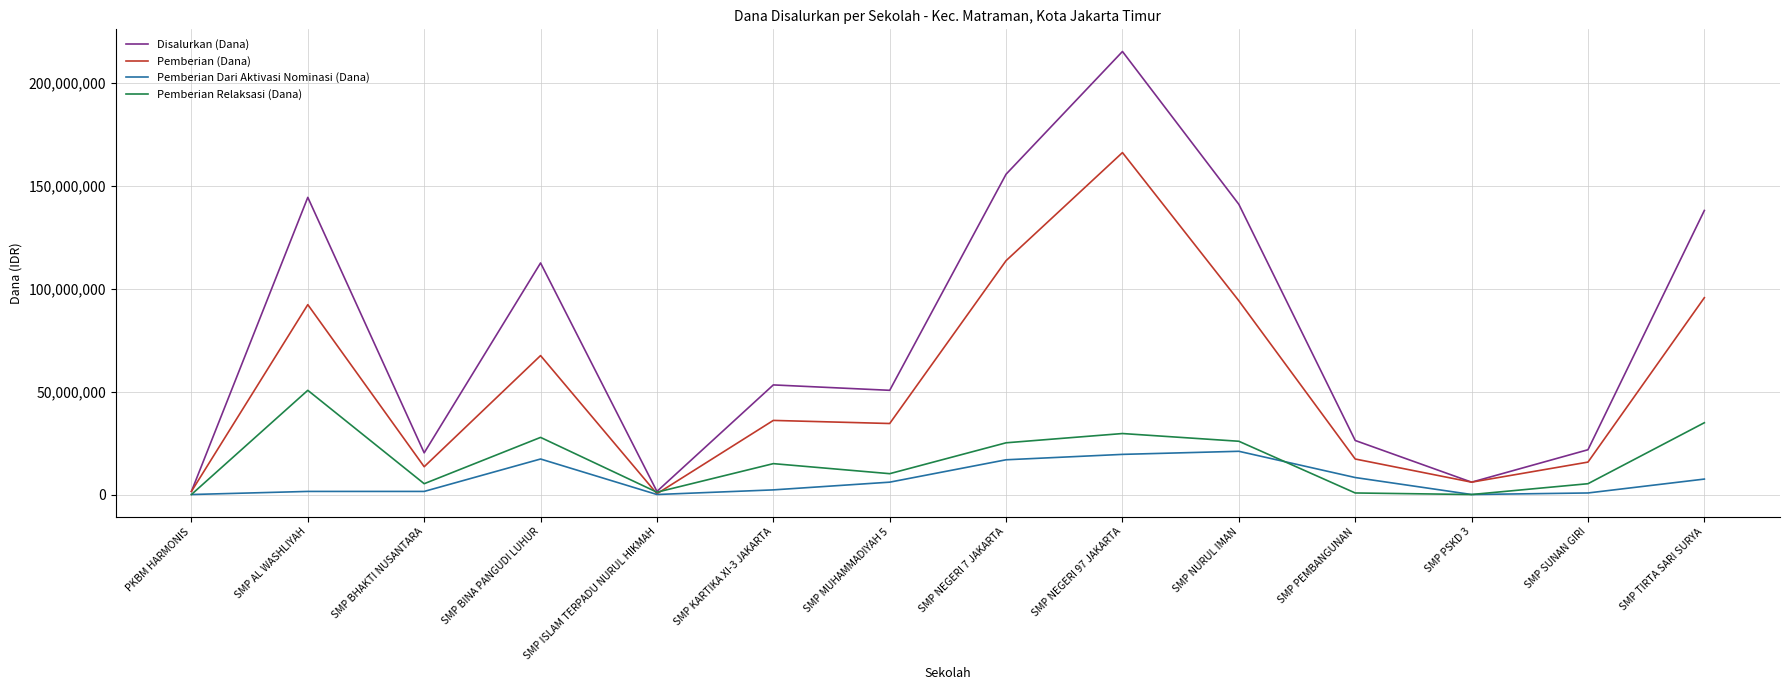

Which series has the largest range (max minus min)?

Disalurkan (Dana)